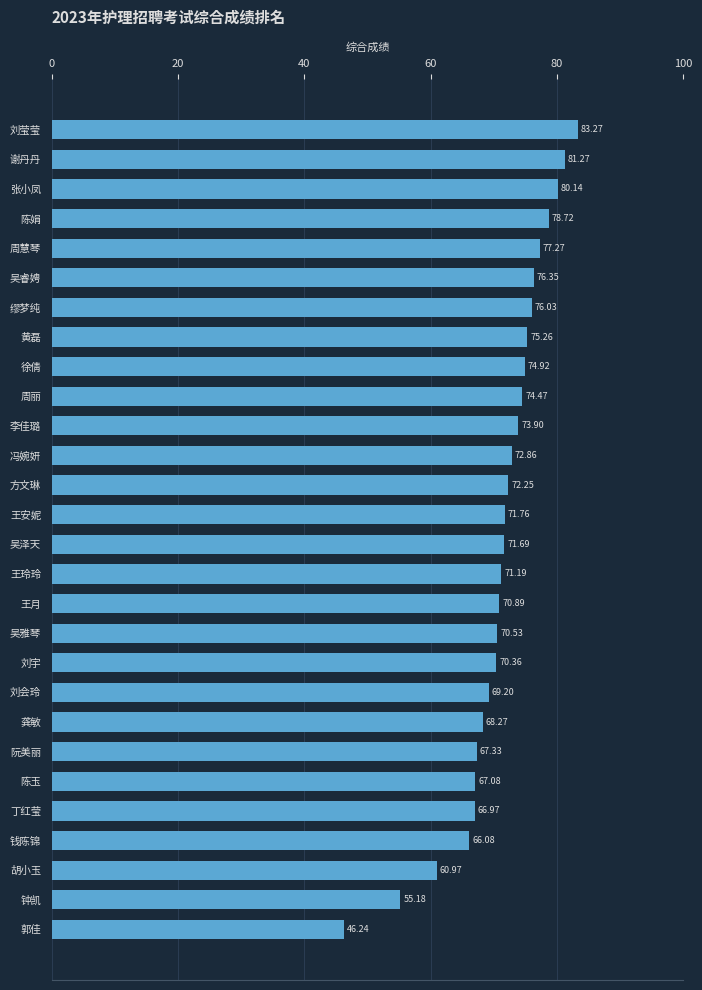

What is the difference between the maximum and minimum values?

37.0